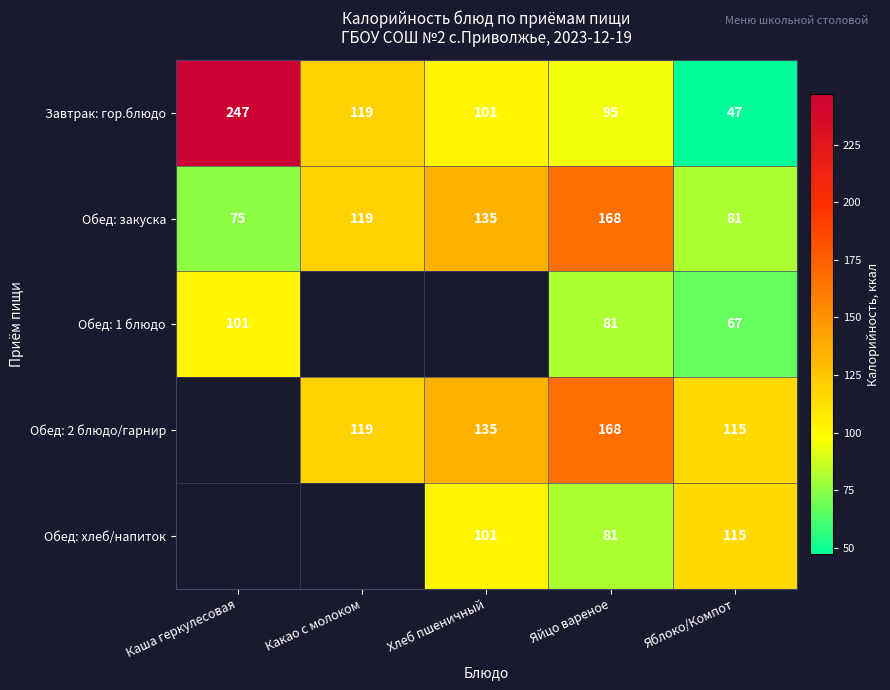

Is the value of Обед: закуска at Хлеб пшеничный greater than the value of Обед: 2 блюдо/гарнир at Яблоко/Компот?

Yes